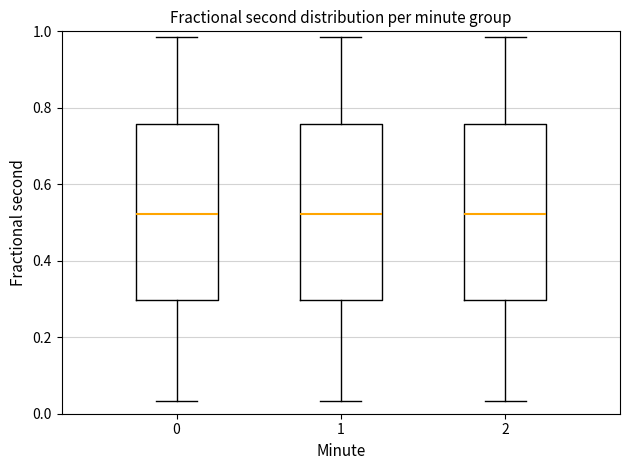

Where does the lower whisker of the box at x = 1 end on the y-axis? The values are not printed on the chart, so give them approximately, as read against the axis.

0.04